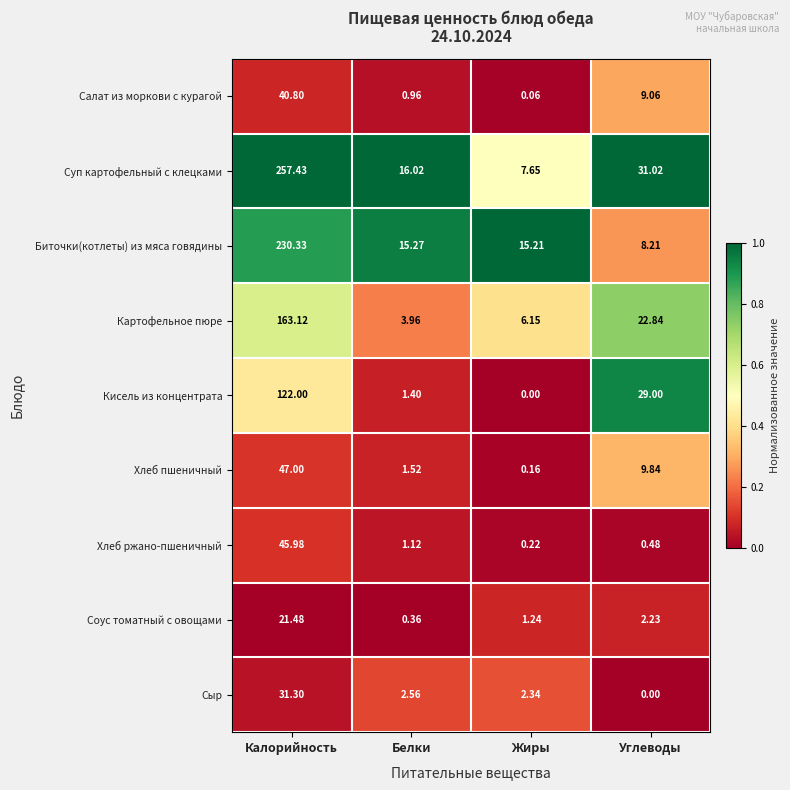

At which label does Суп картофельный с клецками first exceed 31?

Калорийность